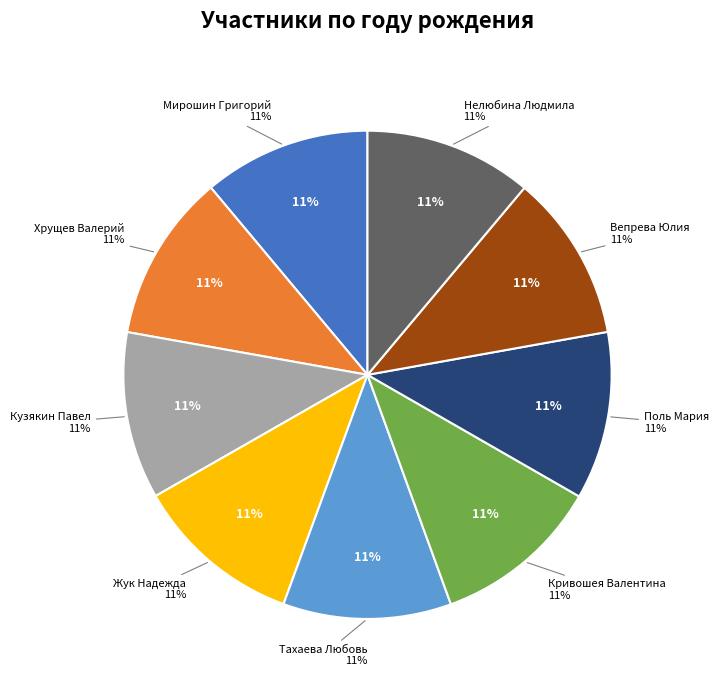

Count the number of slices in the pie.

9